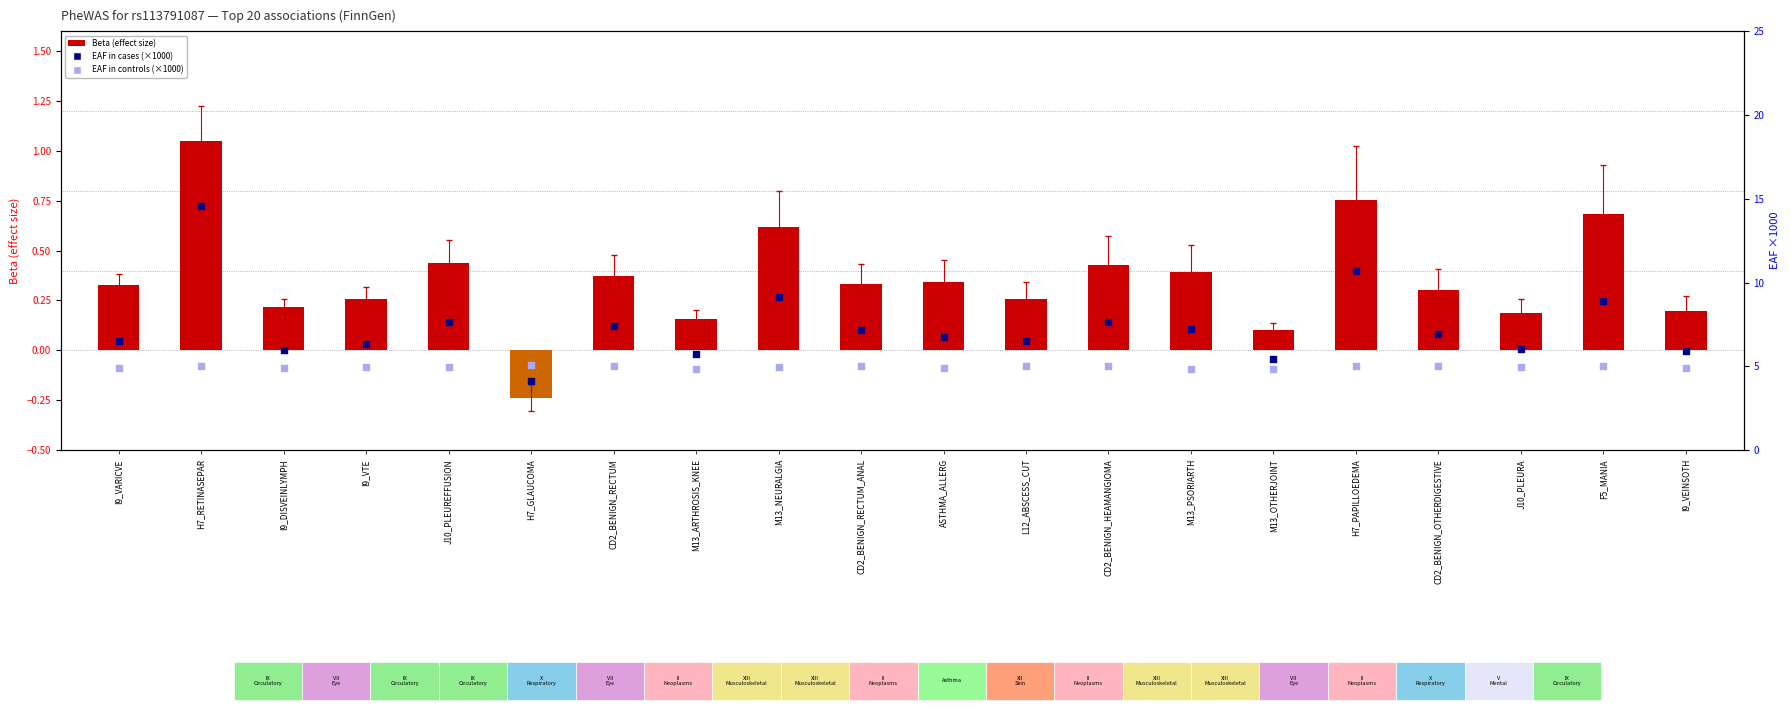

At which category is the sum across all series the highest?

H7_RETINASEPAR